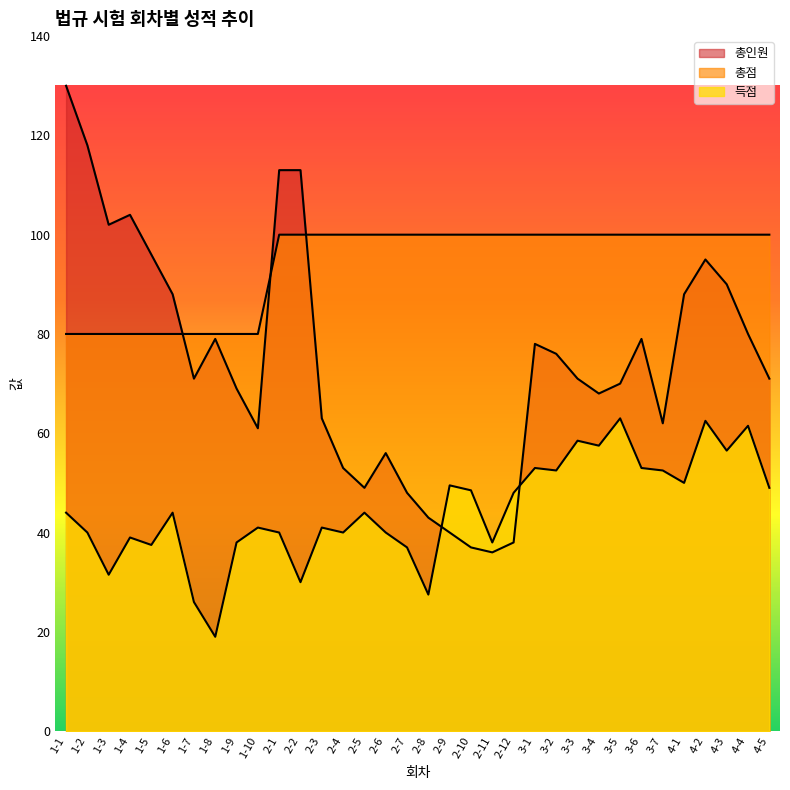

What are all the series names shown in the legend?

득점, 총점, 총인원